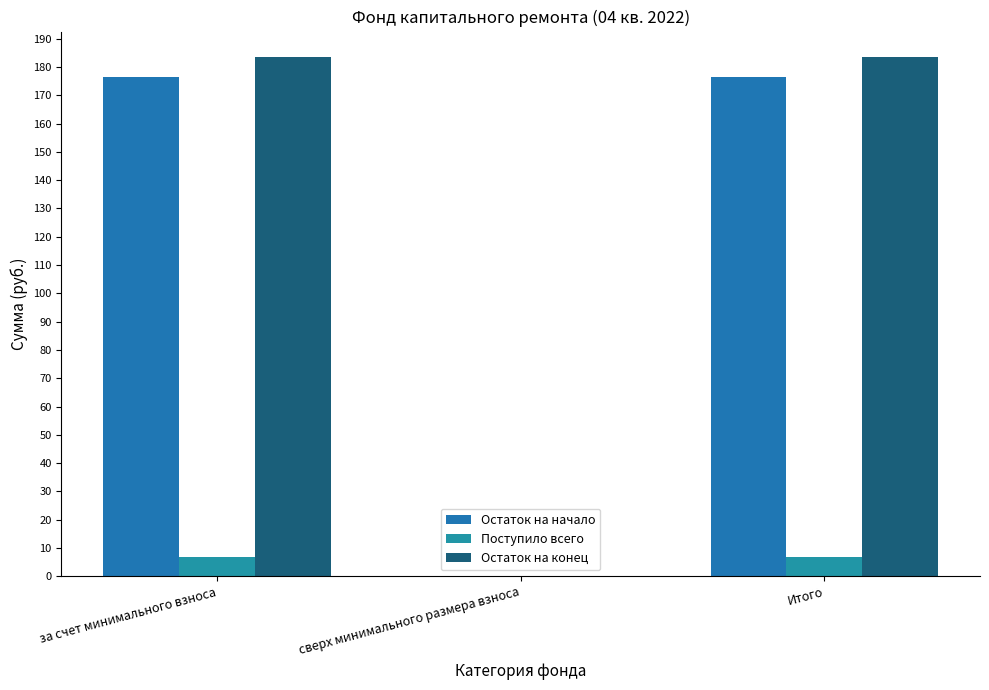

How many groups of bars are there?

3